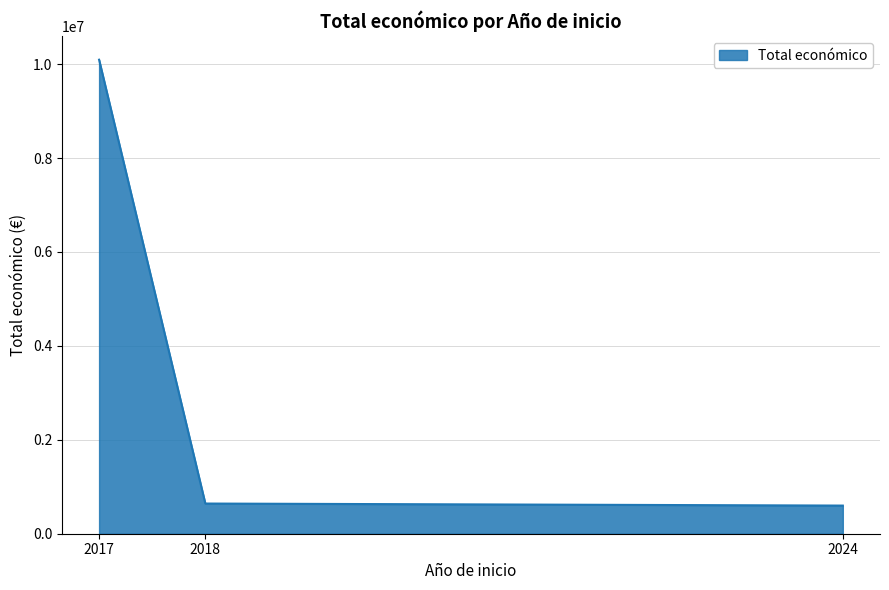

What is the difference between the values at 2024 and 2017?

9495840